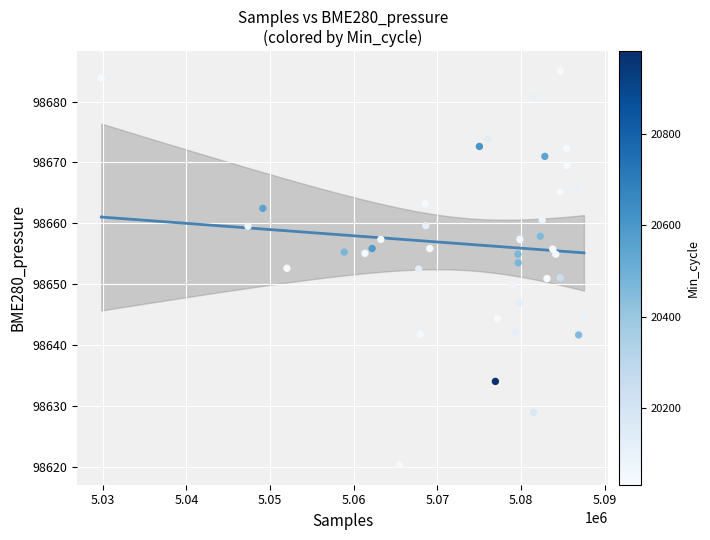

What is the range of Y values (max minus min)?

64.7